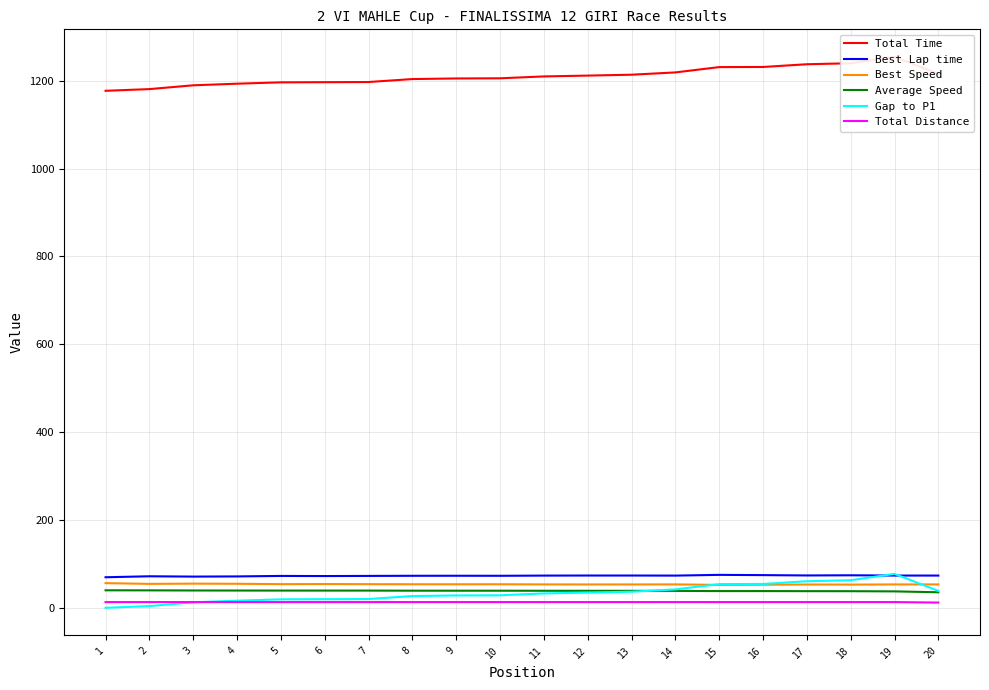

The value of Best Speed at 18 is 72.3. True or false?

False